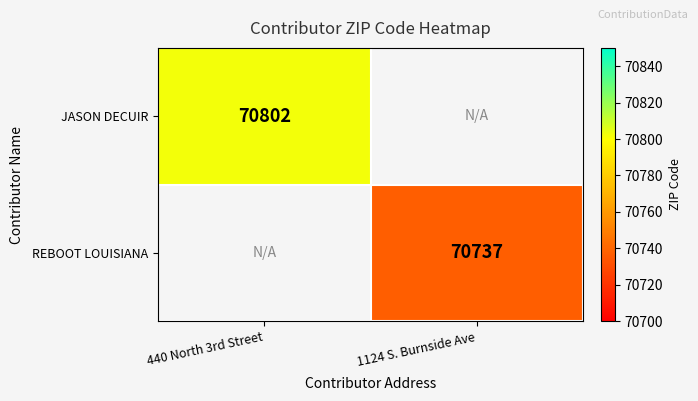

What is the smallest value displayed?

70737.0